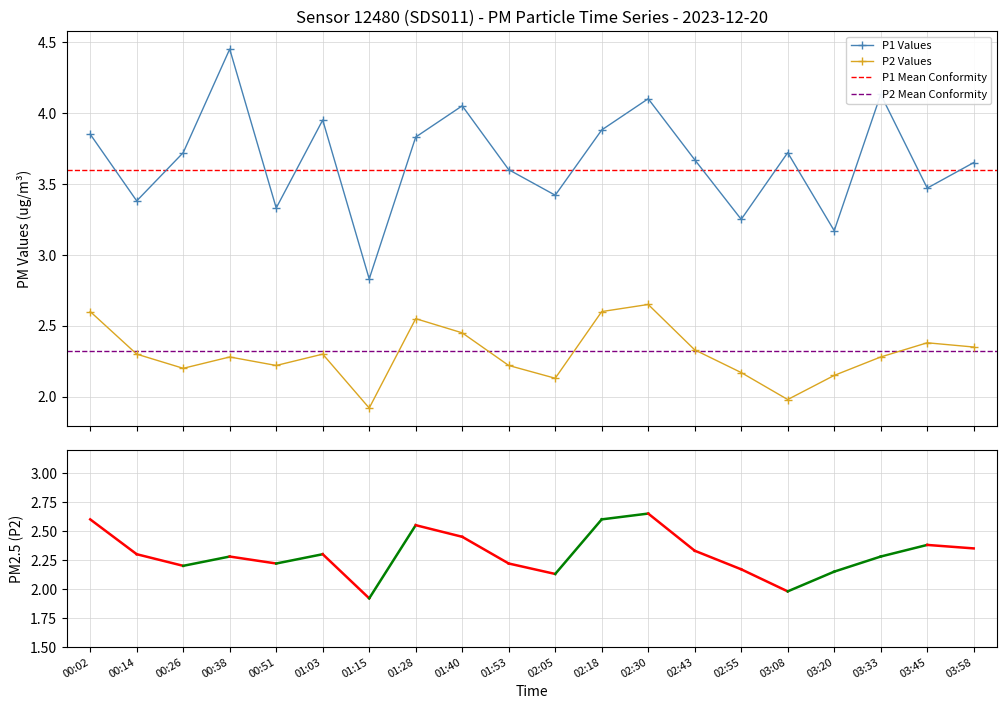

At which category is the sum across all series the highest?

02:30